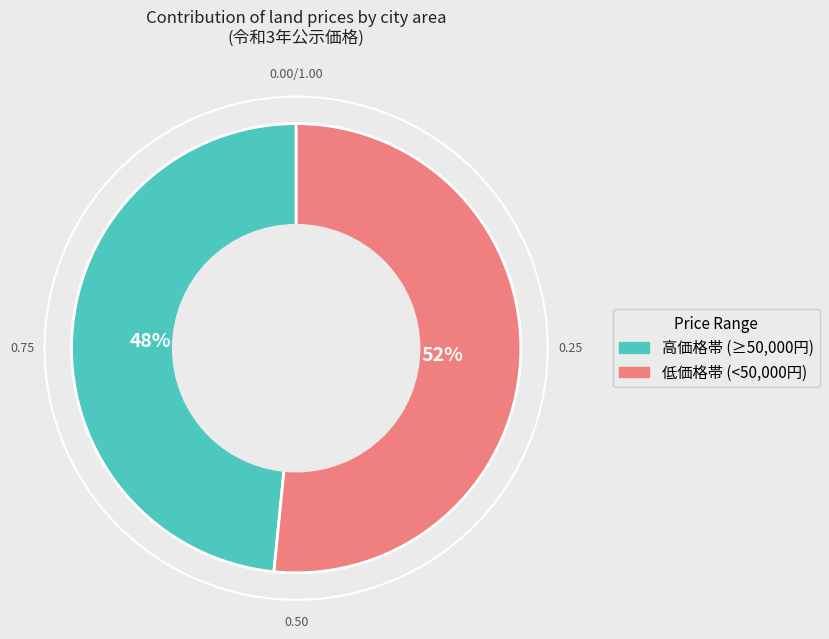

How many segments does this pie chart have?

2